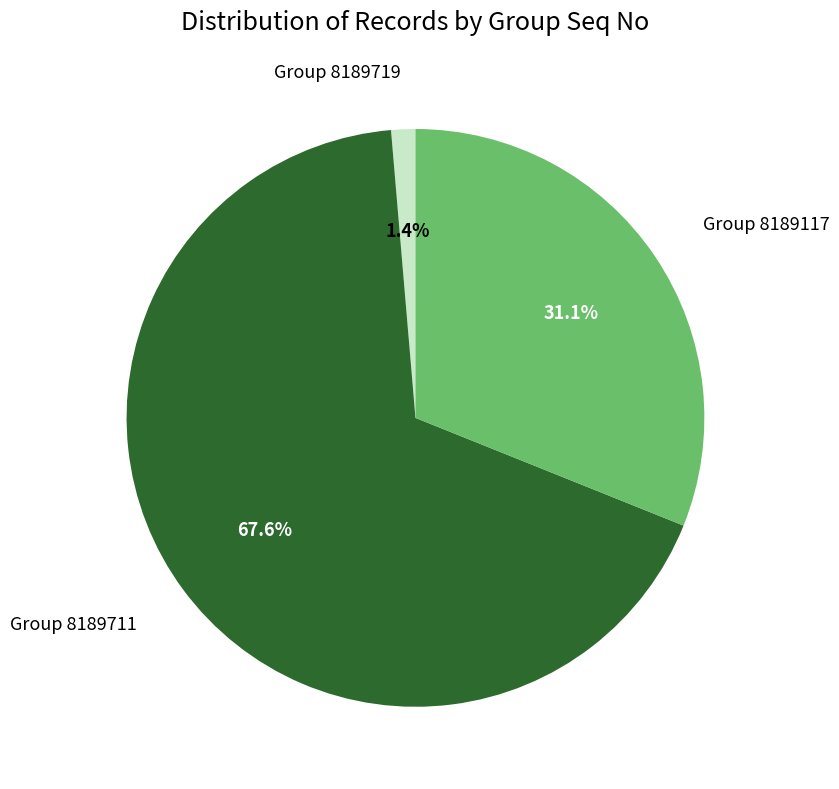

Is there any slice that represents more than half of the pie?

Yes